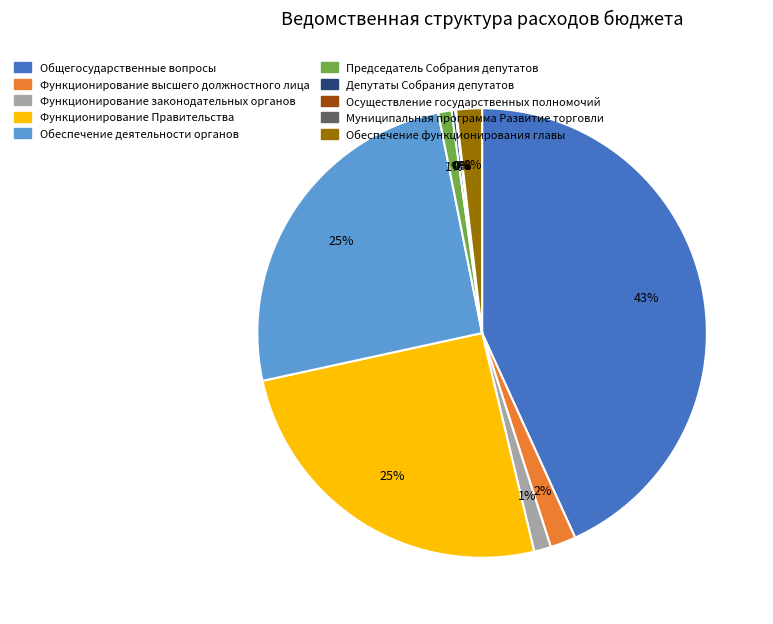

The Общегосударственные вопросы slice represents 38% of the pie. True or false?

False